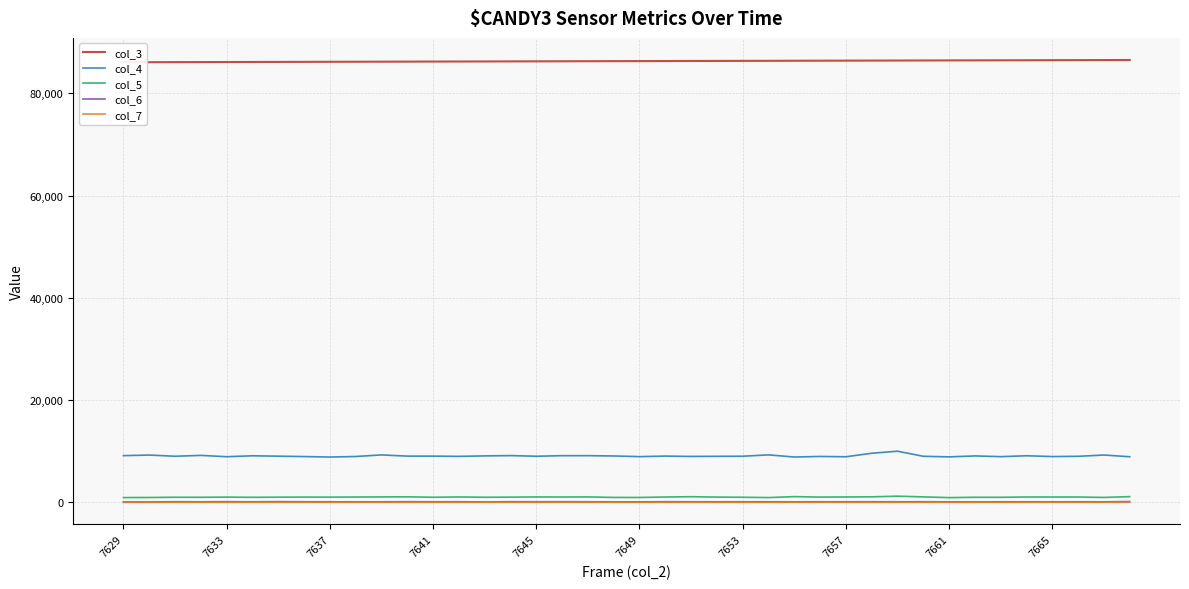

True or false: col_4 and col_7 cross at least once.

False